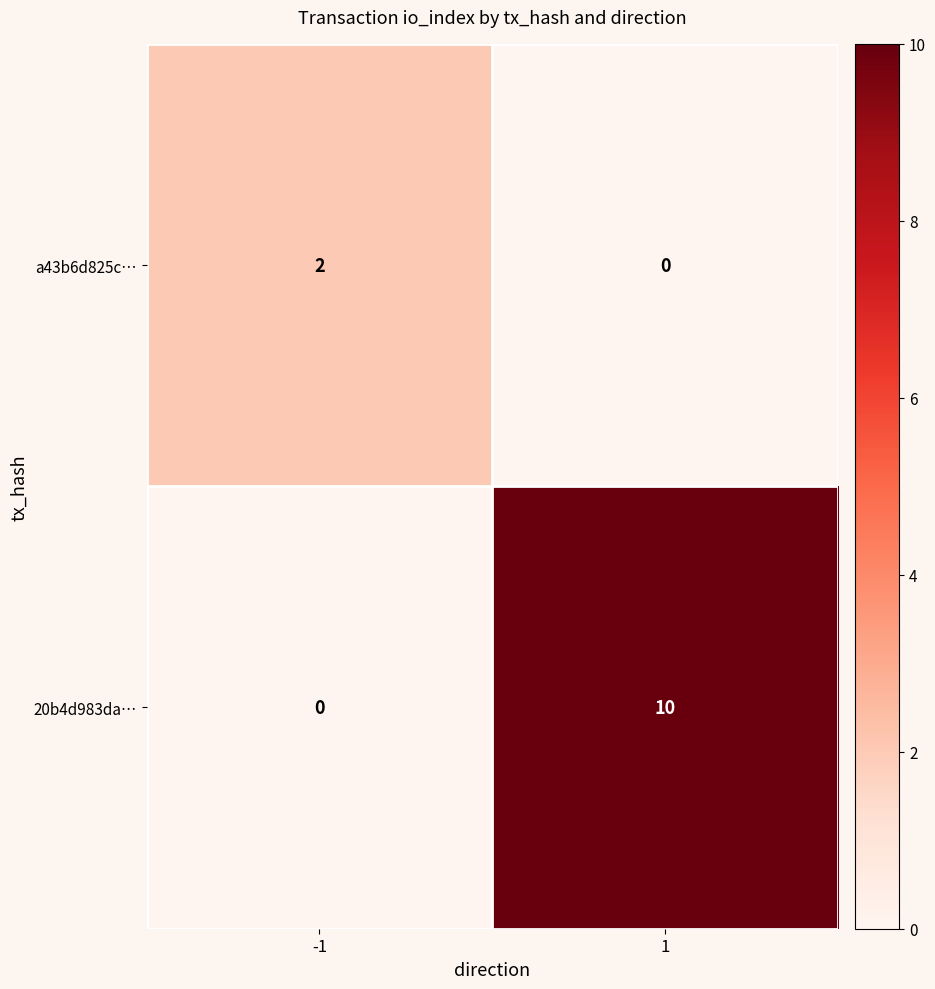

What is the average value of the 20b4d983da… series?

5